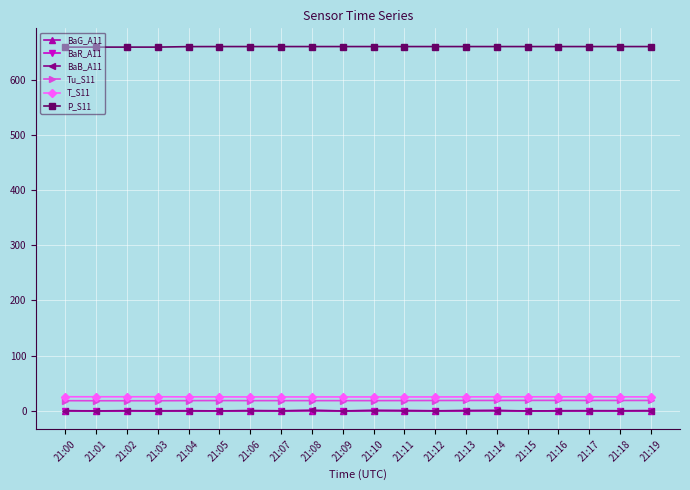

True or false: BaR_A11 and Tu_S11 intersect in this chart.

False